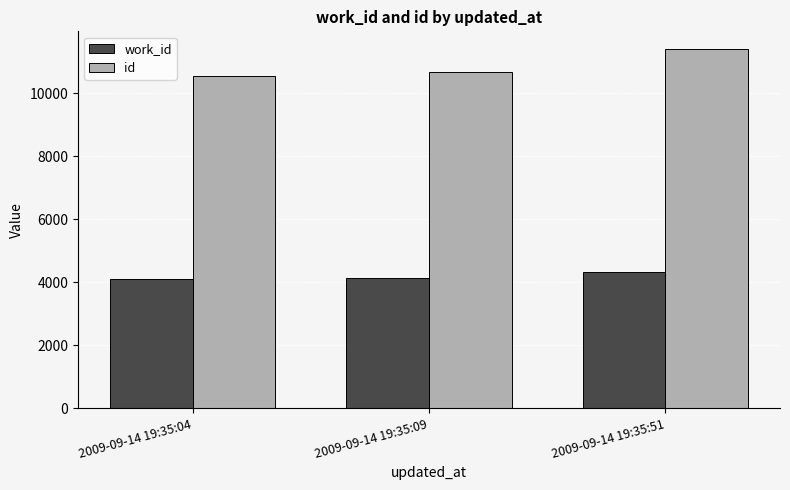

What is the difference between the highest and lowest values at 2009-09-14 19:35:09?

6512